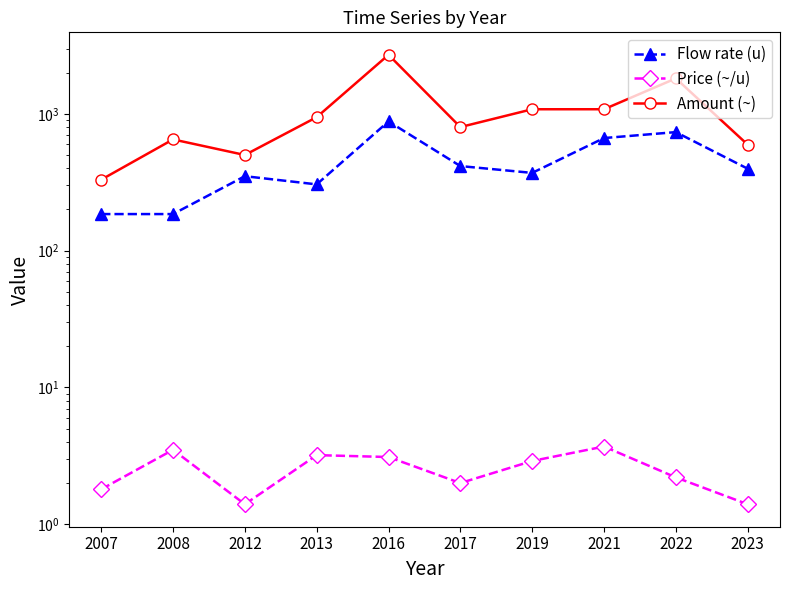

Reading left to right, list all the values displayed in this chart.

Flow rate (u): 185.0	185.0	350.0	305.0	880.0	415.0	370.0	665.0	735.0	397.0
Price (~/u): 1.8	3.5	1.4	3.2	3.1	2.0	2.9	3.7	2.2	1.4
Amount (~): 330.0	650.0	500.0	945.0	2700.0	800.0	1080.0	1080.0	1815.0	595.0